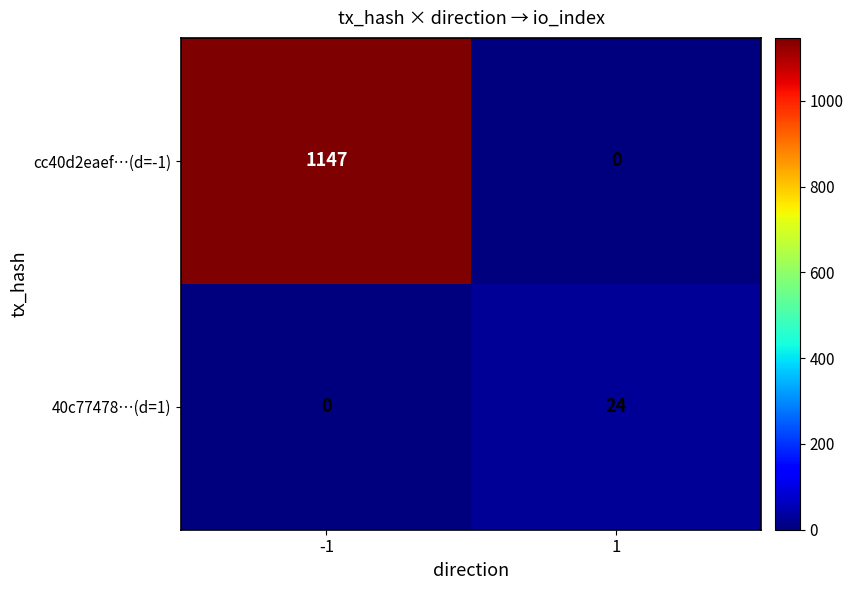

List the series in order of their overall mean, lowest first.

40c77478…(d=1), cc40d2eaef…(d=-1)